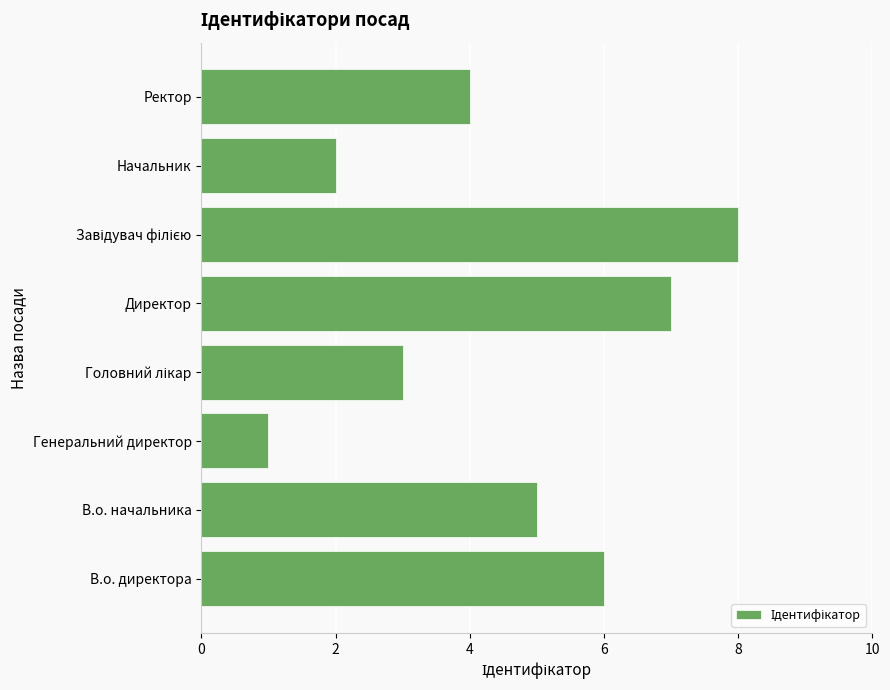

What is the change in value from В.о. директора to Начальник?

-4